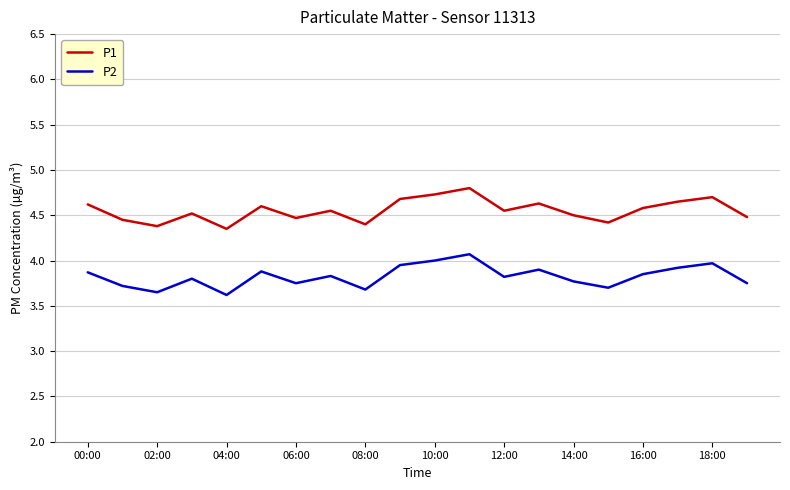

Rank the series by their average value, from lowest to highest.

P2, P1